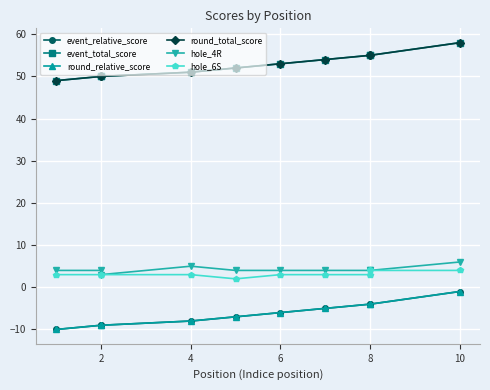

What is the minimum value shown in the chart?

-10